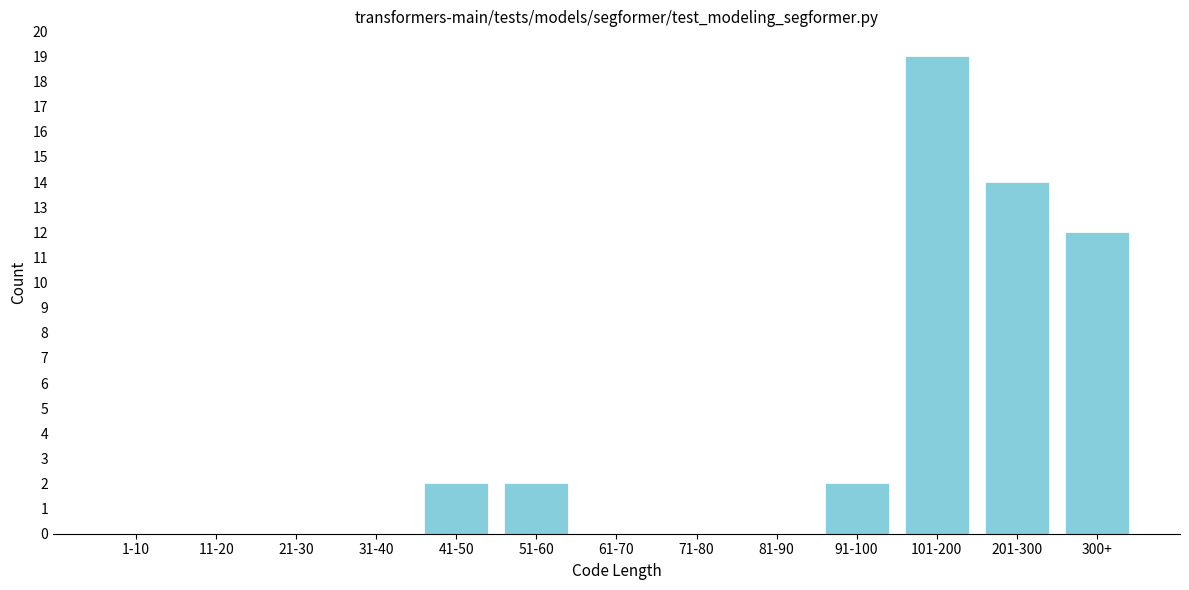

Reading left to right, extract all data points from this chart.

1-10=0	11-20=0	21-30=0	31-40=0	41-50=2	51-60=2	61-70=0	71-80=0	81-90=0	91-100=2	101-200=19	201-300=14	300+=12